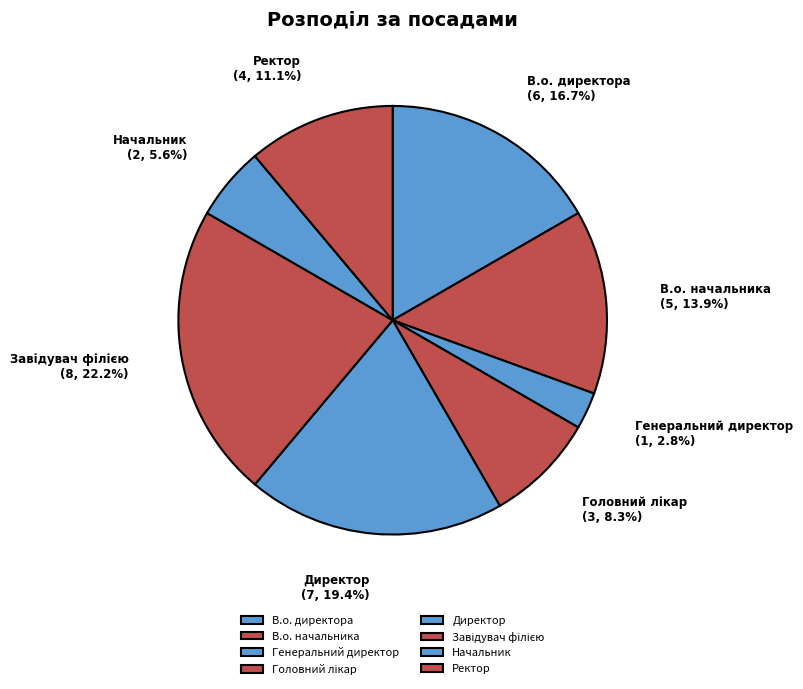

Which category has the smallest portion of the pie?

Генеральний директор